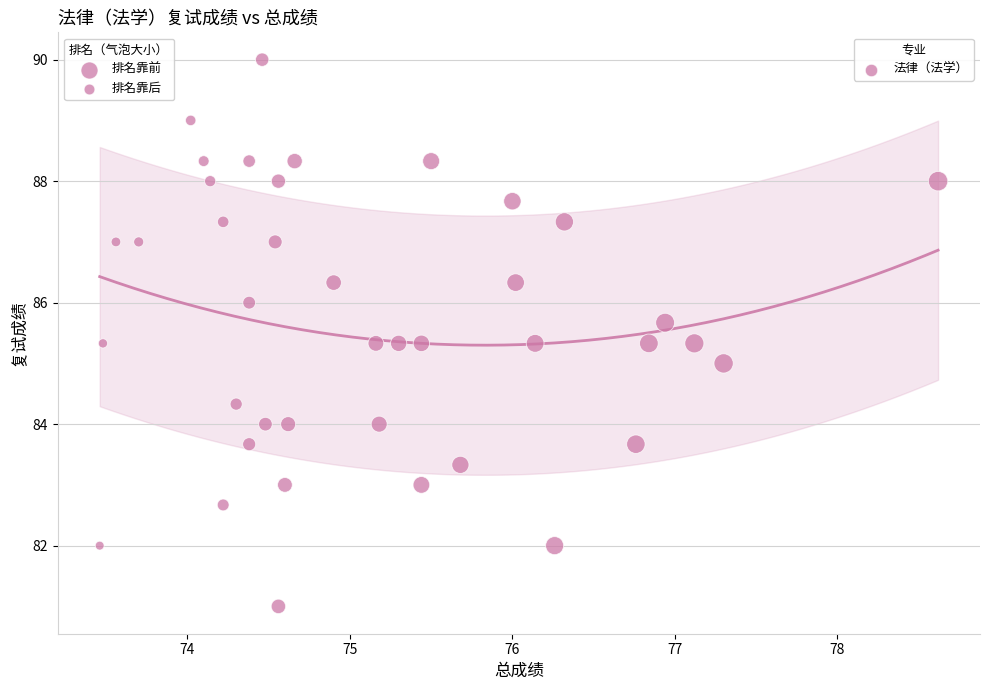

What is the range of Y values (max minus min)?

9.0